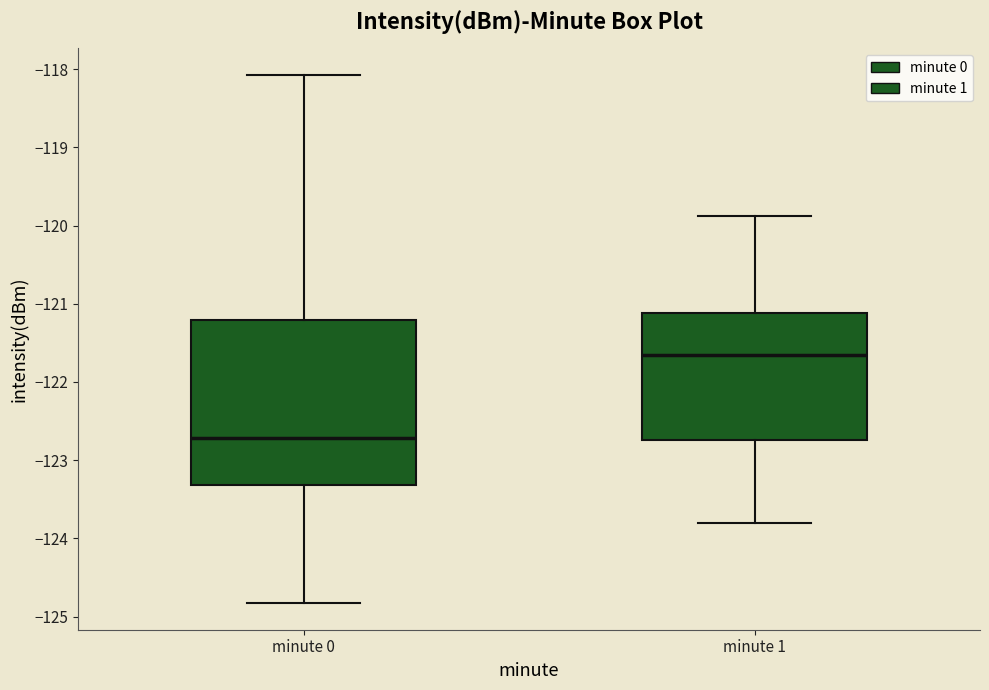

Which box has the lowest median line?

minute 0